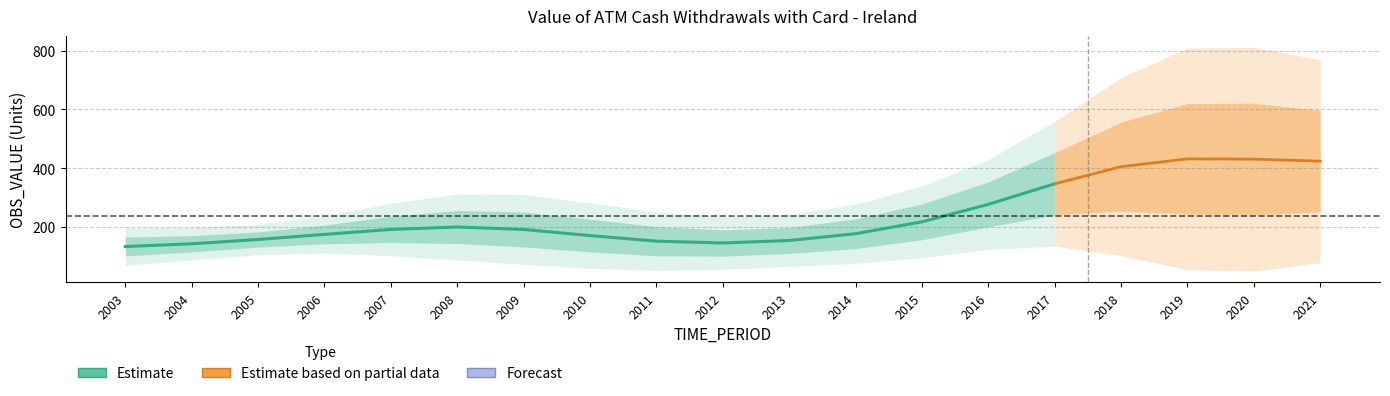

What is the difference between the values at 2007 and 2017?

155.3